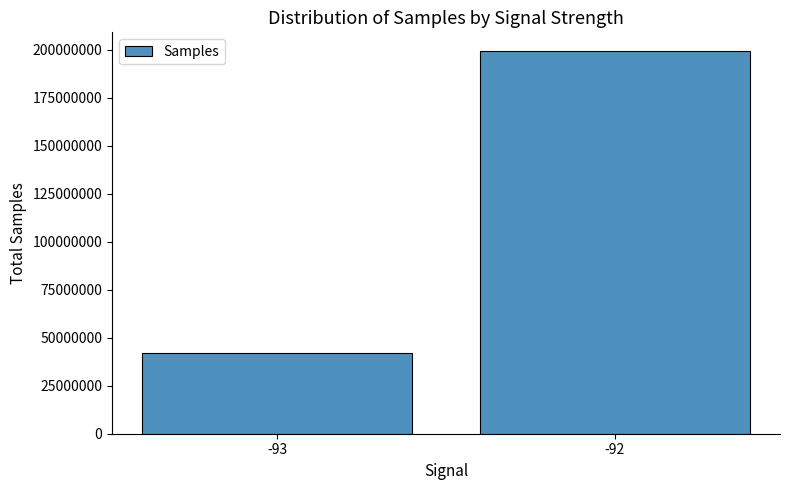

What is the difference between the values at -93 and -92?

156926595